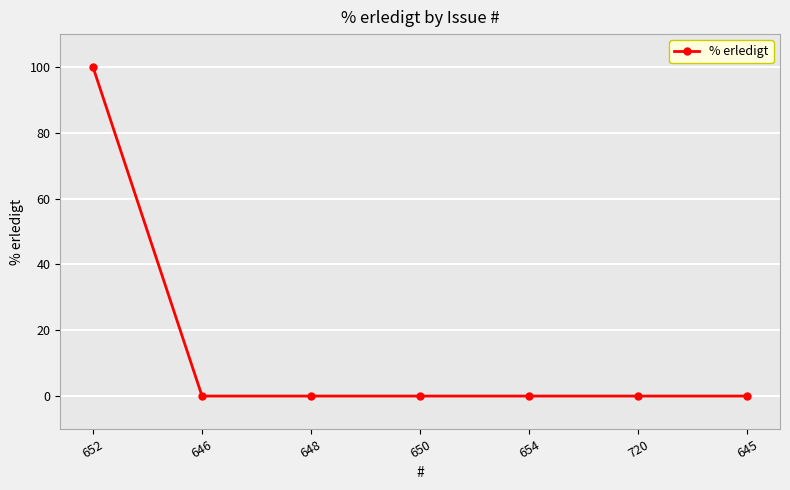

What position from the right is 646?

6